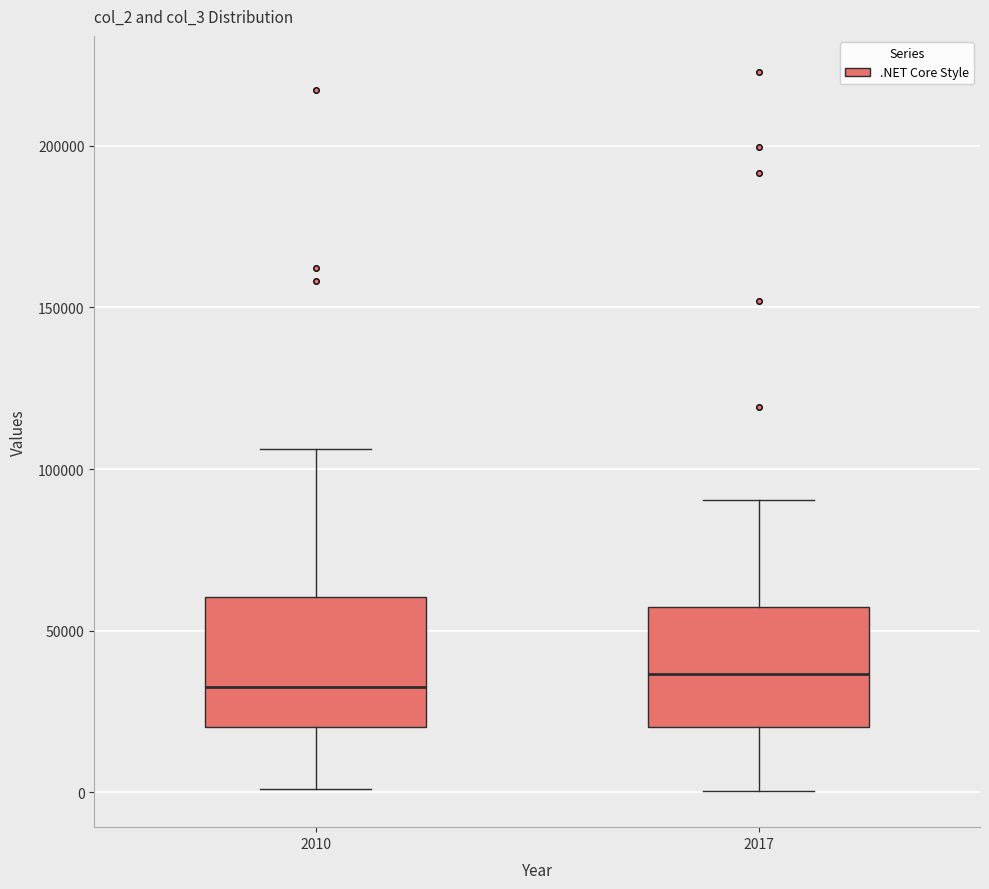

Where is the upper edge of the box at x = 2010 on the y-axis? The values are not printed on the chart, so give them approximately, as read against the axis.

60000